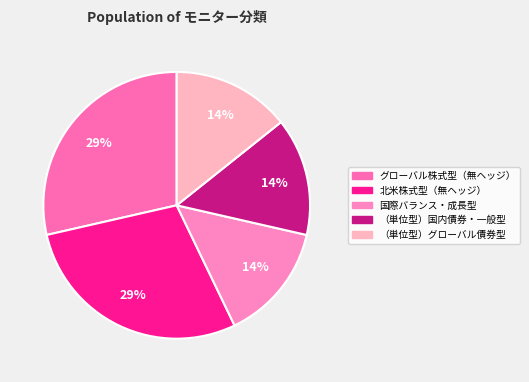

Count the number of slices in the pie.

5